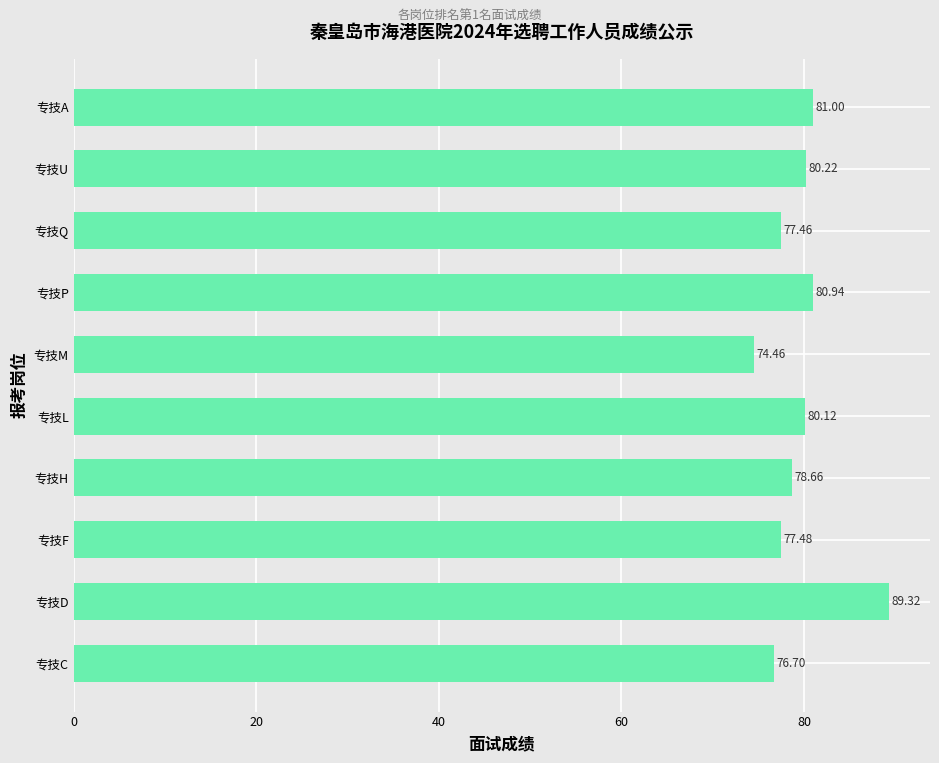

Which label corresponds to the smallest value in the chart?

专技M